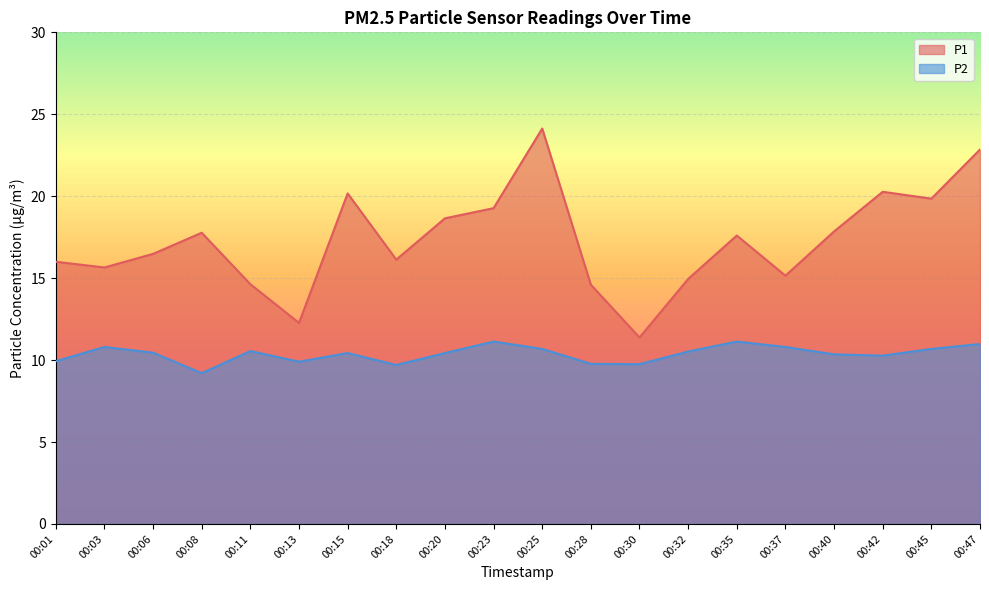

What is the value of the P1 point at the 9th from the left?

18.6